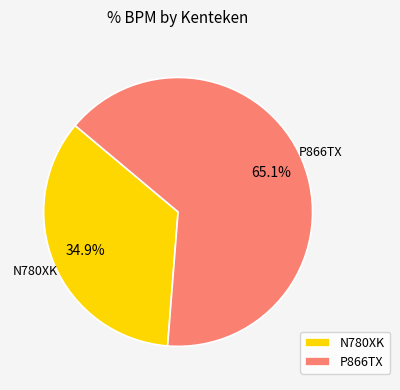

Which category has the smallest portion of the pie?

N780XK